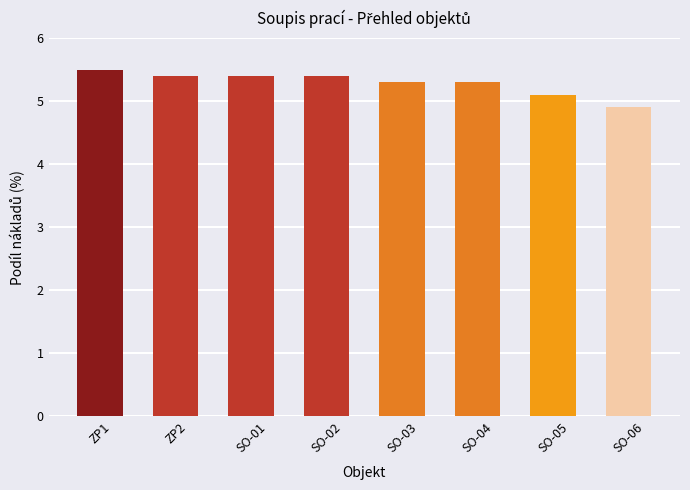

How many categories are shown in the chart?

8